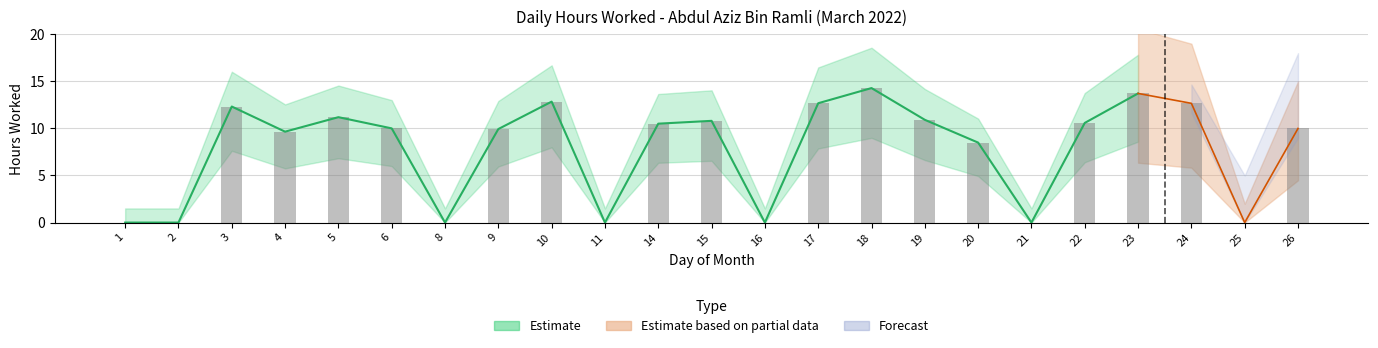

The chart shows a value of 10.6 at 22. True or false?

True